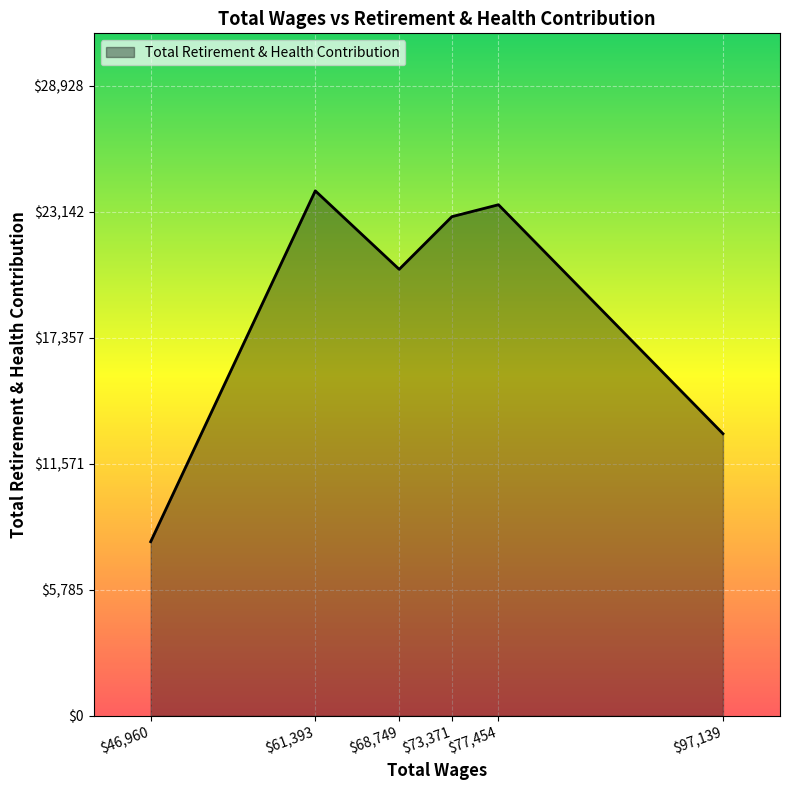

The chart shows a value of 31039 at $68,749. True or false?

False